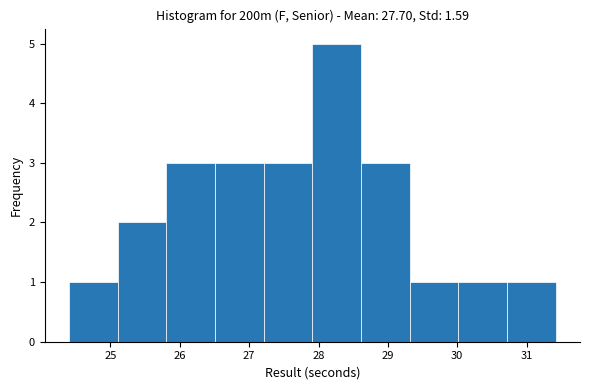

Reading left to right, list every bar in this chart as the range it spans on the x-axis followed by its height. Neither the bar edges nor the heights are printed on the chart, so give them approximately, as read against the axes.

24.4 to 25.1: 1
25.1 to 25.8: 2
25.8 to 26.5: 3
26.5 to 27.2: 3
27.2 to 27.9: 3
27.9 to 28.6: 5
28.6 to 29.3: 3
29.3 to 30.0: 1
30.0 to 30.7: 1
30.7 to 31.4: 1